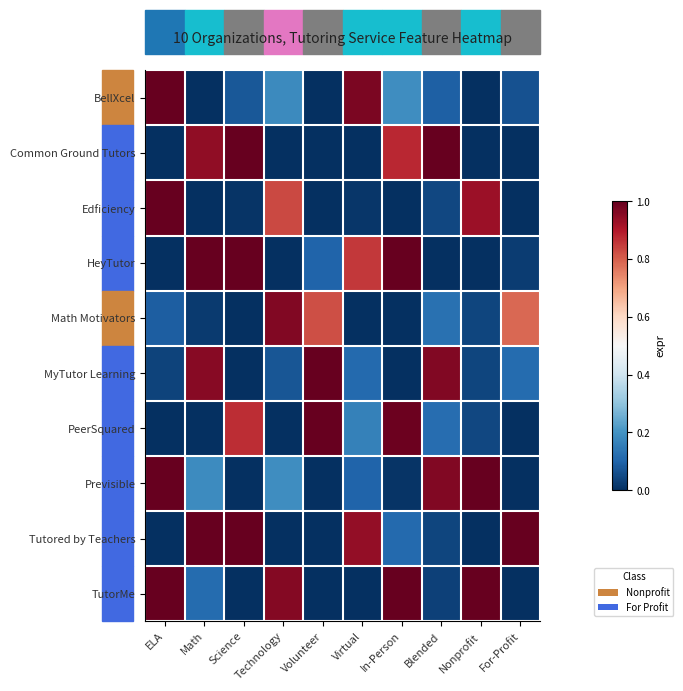

At how many categories does at least one series exceed 0?

10